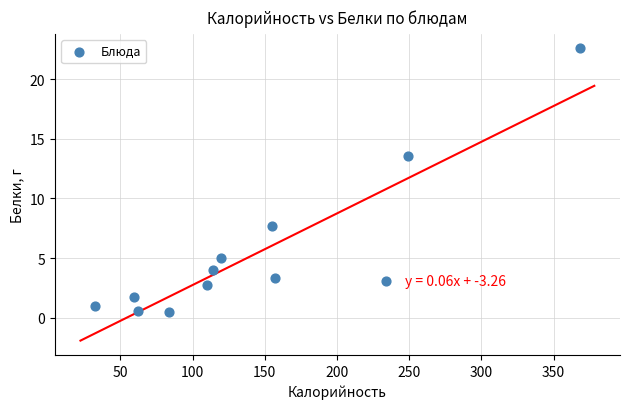

What Y value in the scatter plot is closest to 11?

13.6